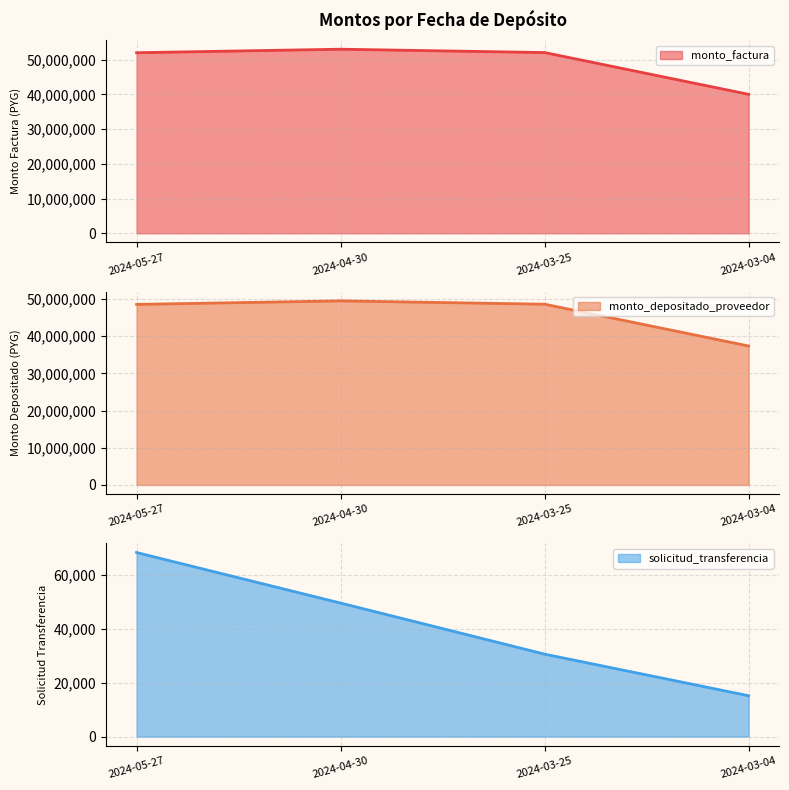

Rank the series by their maximum value, from highest to lowest.

monto_factura, monto_depositado_proveedor, solicitud_transferencia